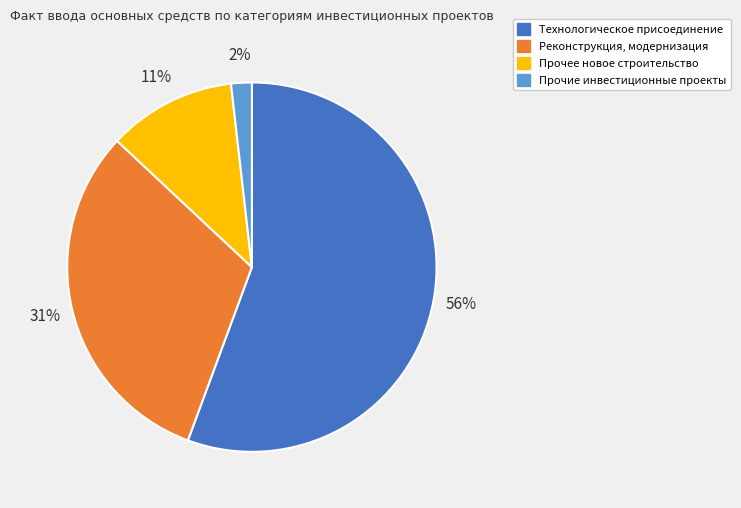

To the nearest percent, what portion does Прочие инвестиционные проекты represent?

2%